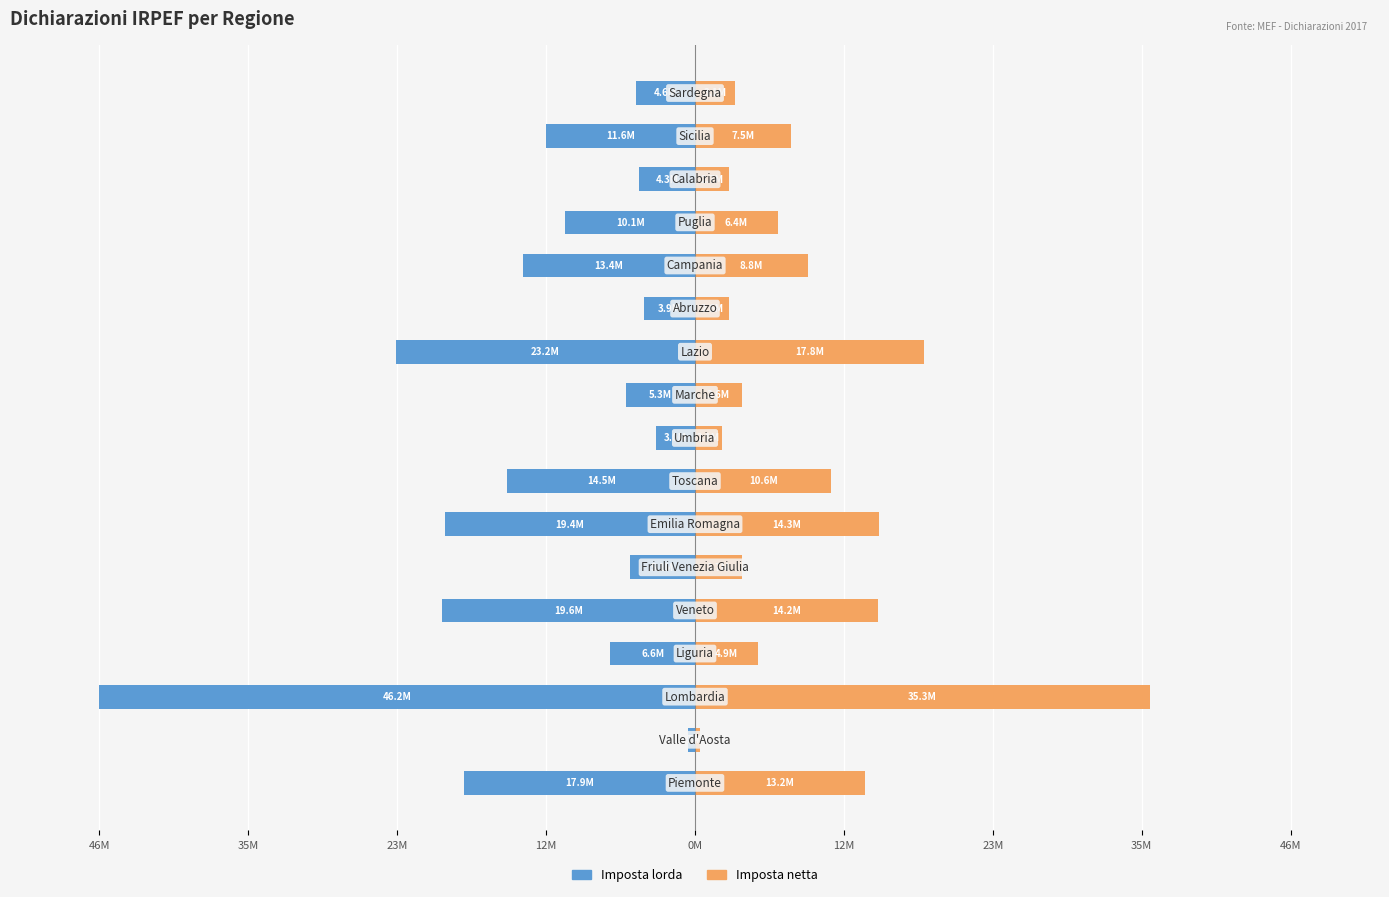

What is the lowest value of the Imposta netta series?

387229